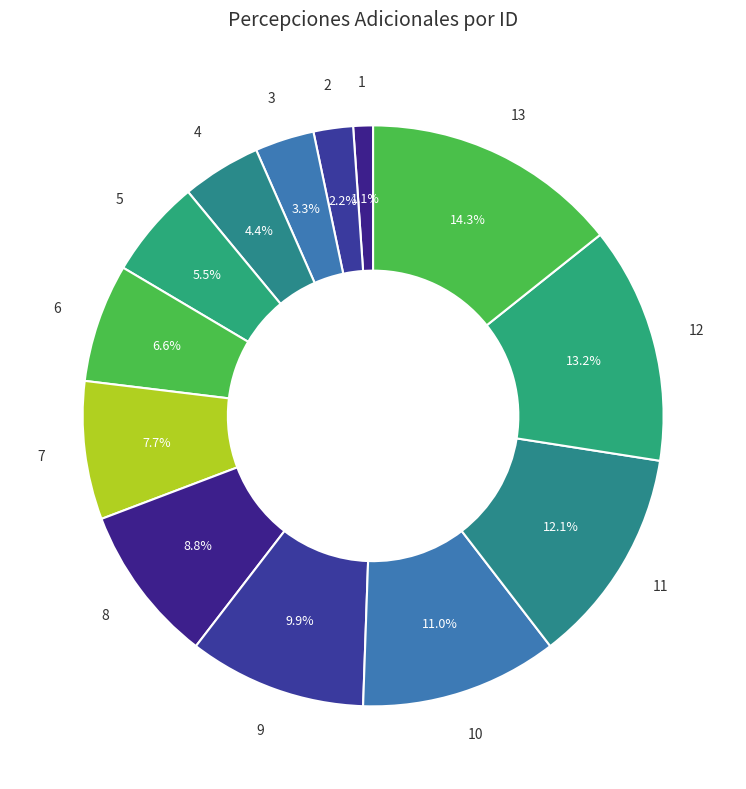

Which category has the biggest portion of the pie?

13